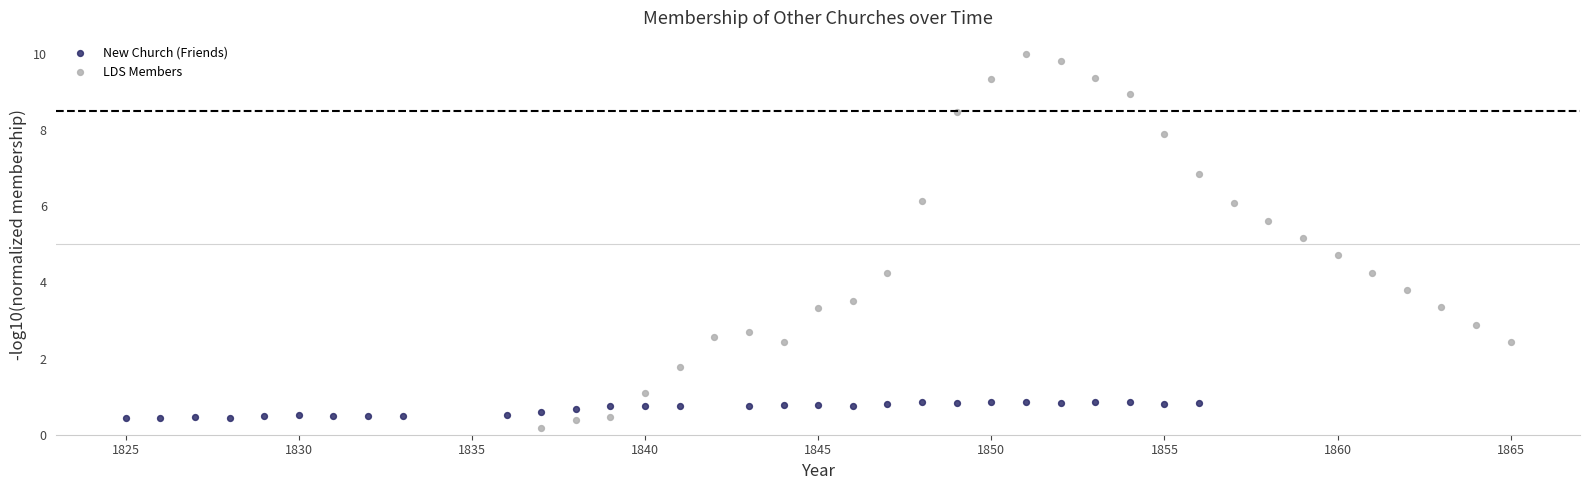

Which series reaches the maximum Y coordinate?

LDS Members